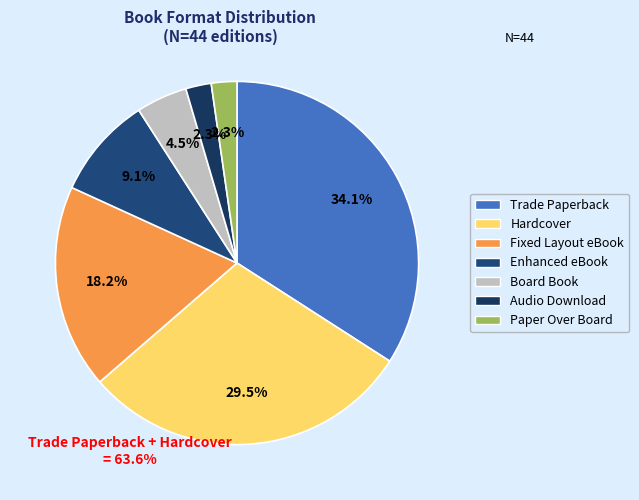

Rank the categories by value from lowest to highest.

Audio Download, Paper Over Board, Board Book, Enhanced eBook, Fixed Layout eBook, Hardcover, Trade Paperback